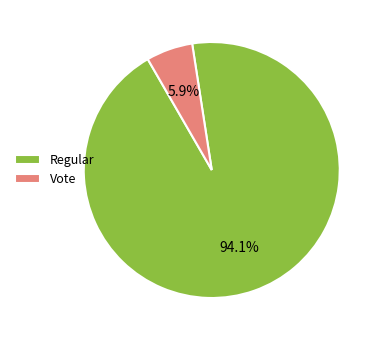

The Vote slice represents 16% of the pie. True or false?

False